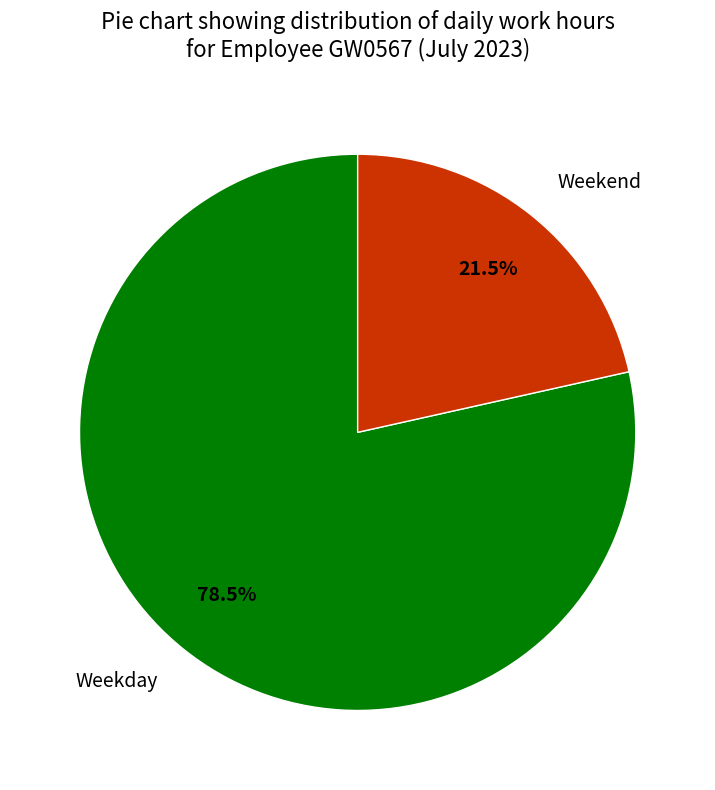

How many slices are in this pie chart?

2